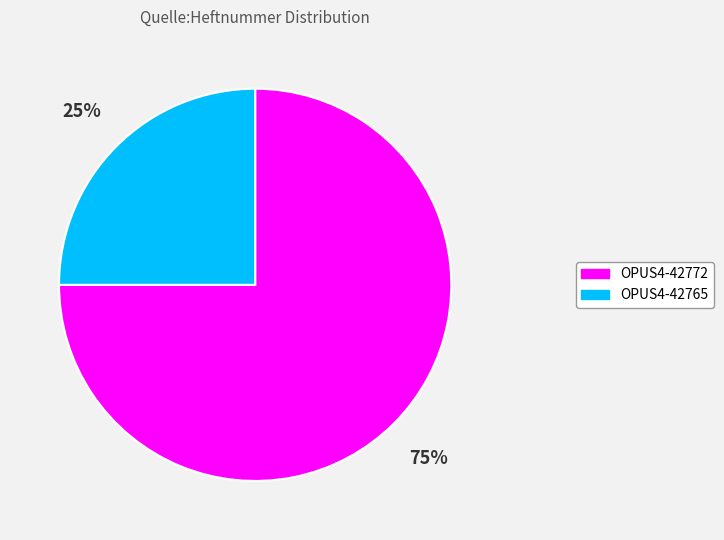

Is it true that OPUS4-42772 is 85% of the pie?

False